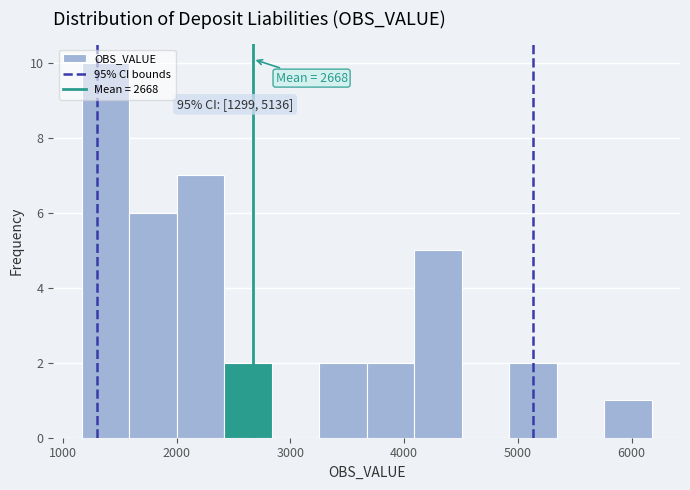

Over which range of the x-axis is the bar tallest?

1200 to 1600